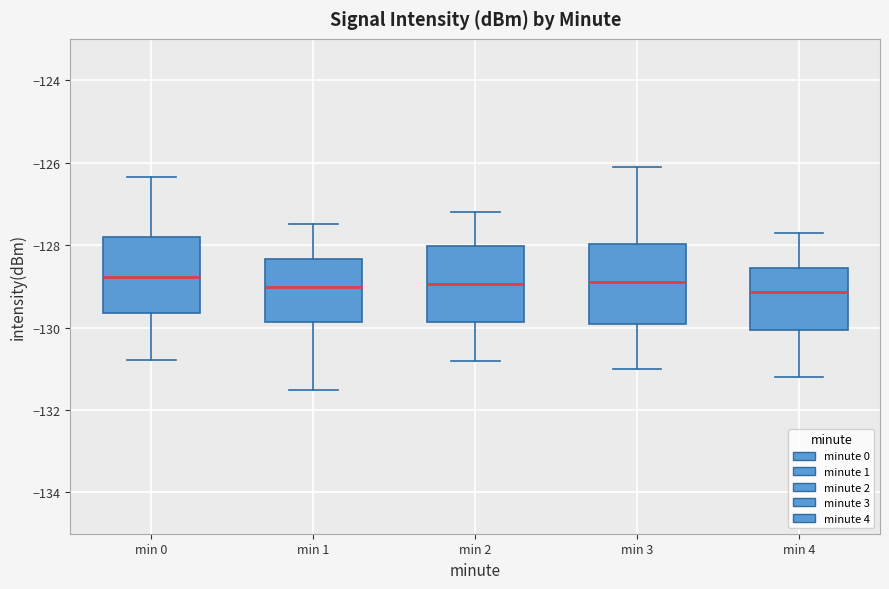

Reading left to right, transcribe this box plot: for each box, give where its median line is, the range the box spans, and where its two whiskers end, as read against the y-axis. The values are not printed on the chart, so give them approximately, as read against the axis.

min 0: median -128.8, box -129.6 to -127.8, whiskers -130.8 to -126.4
min 1: median -129.0, box -129.8 to -128.4, whiskers -131.6 to -127.4
min 2: median -129.0, box -129.8 to -128.0, whiskers -130.8 to -127.2
min 3: median -128.8, box -130.0 to -128.0, whiskers -131.0 to -126.0
min 4: median -129.2, box -130.0 to -128.6, whiskers -131.2 to -127.6